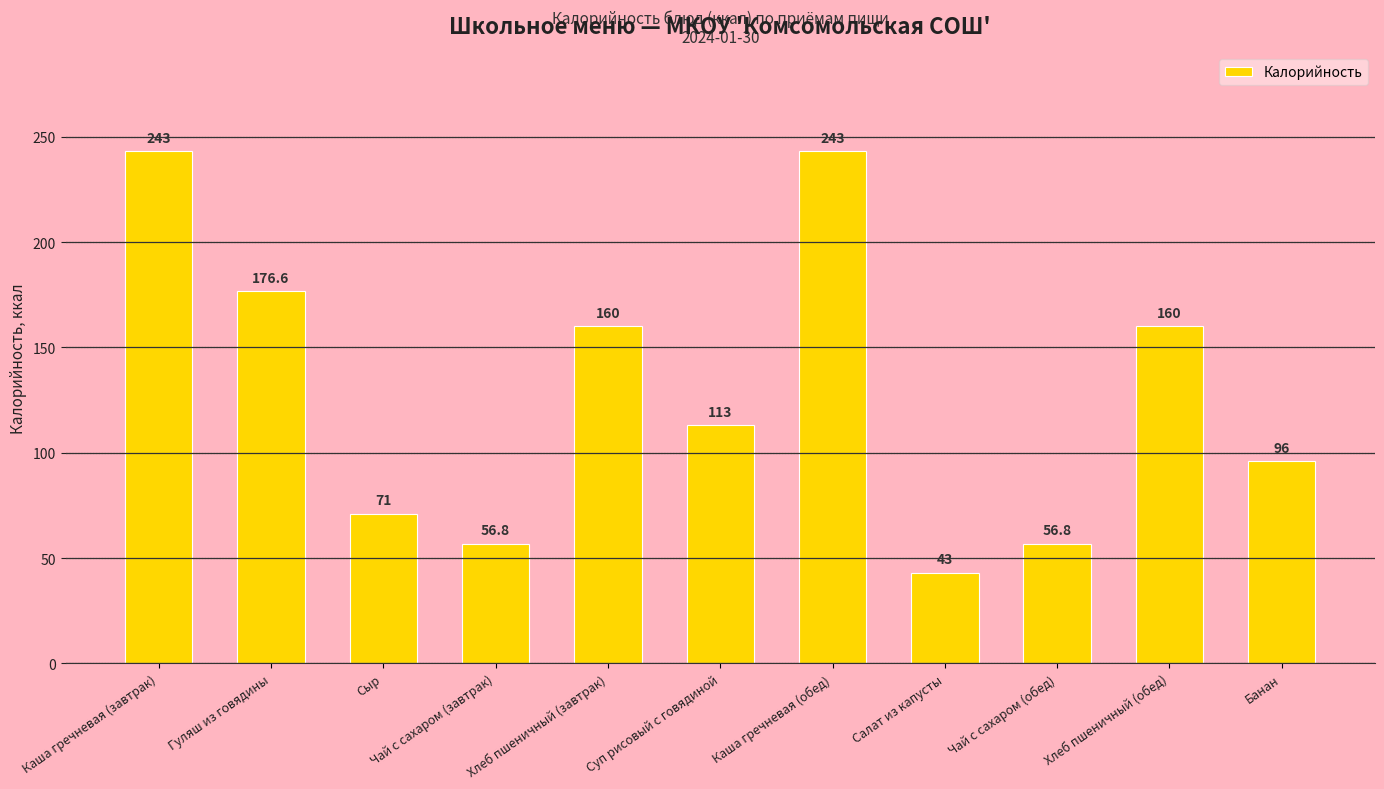

Read the value at Каша гречневая (обед).

243.0